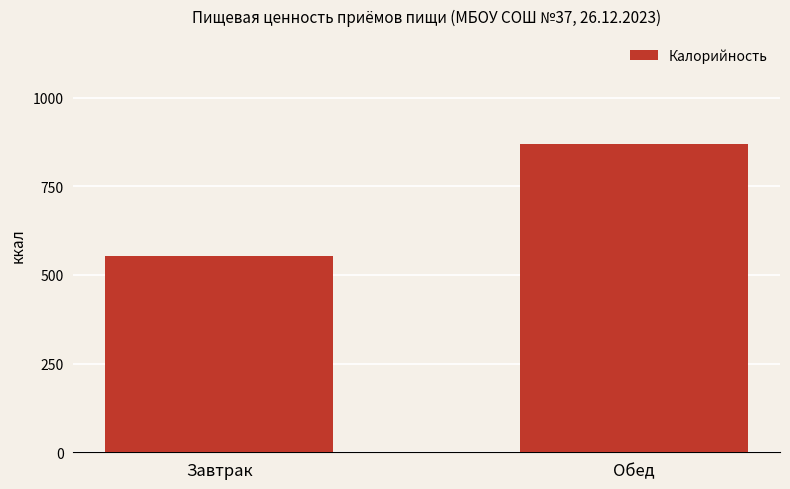

What is the difference between the maximum and minimum values?

316.3